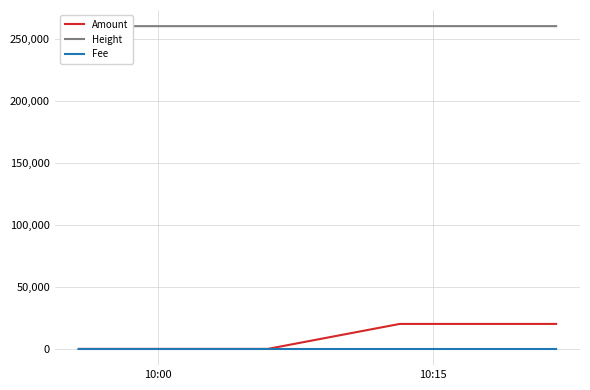

How many lines are shown in the chart?

3